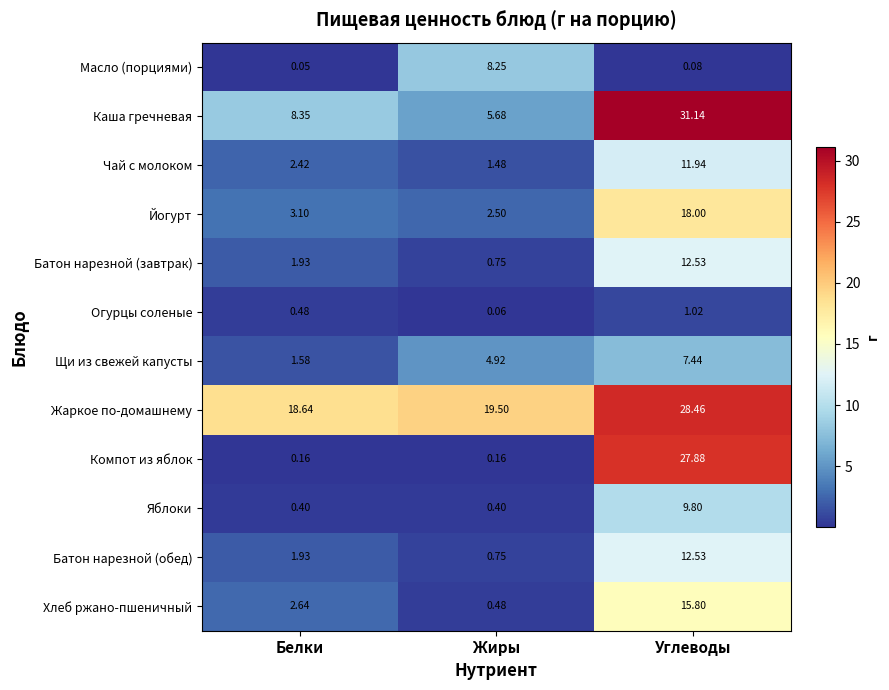

At which category is the sum across all series the highest?

Углеводы